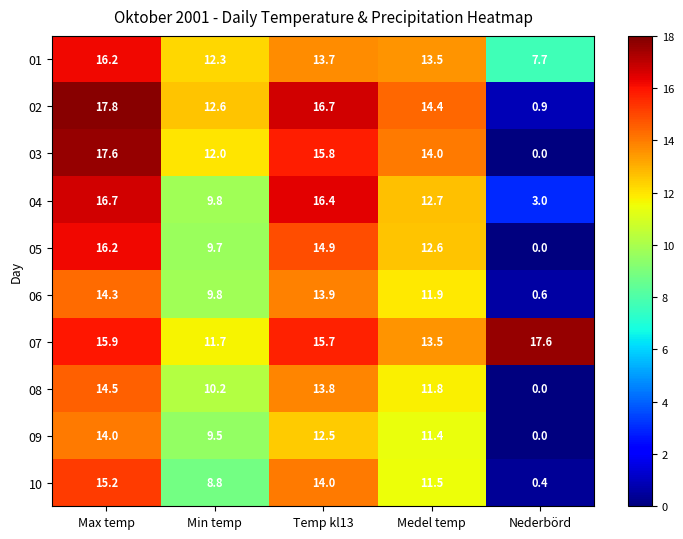

At which category is the sum across all series the highest?

Max temp